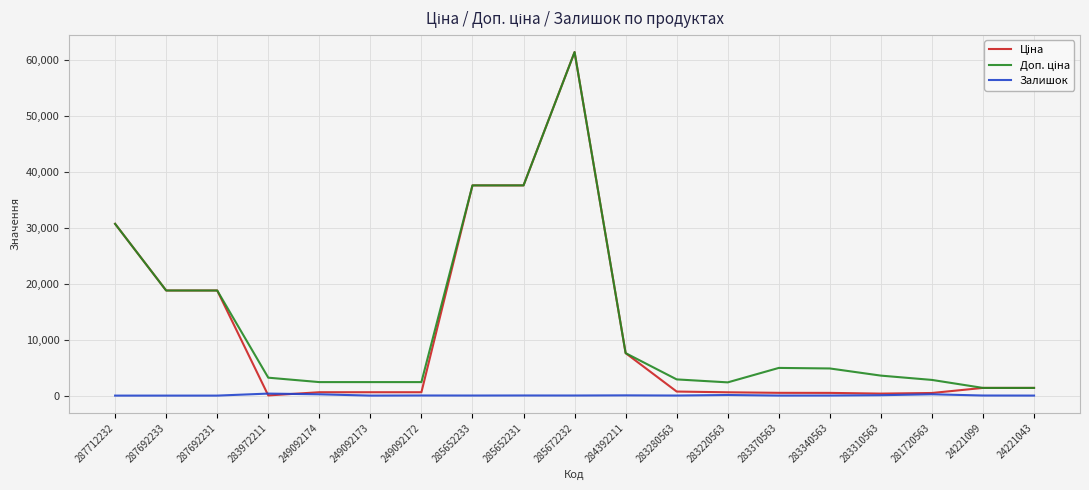

At which category is the sum across all series the highest?

285672232